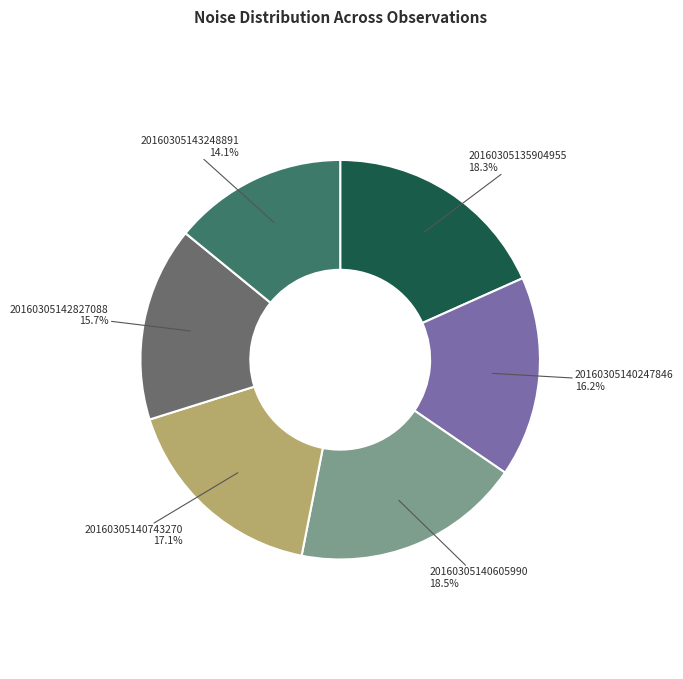

Is there a majority slice in this chart?

No